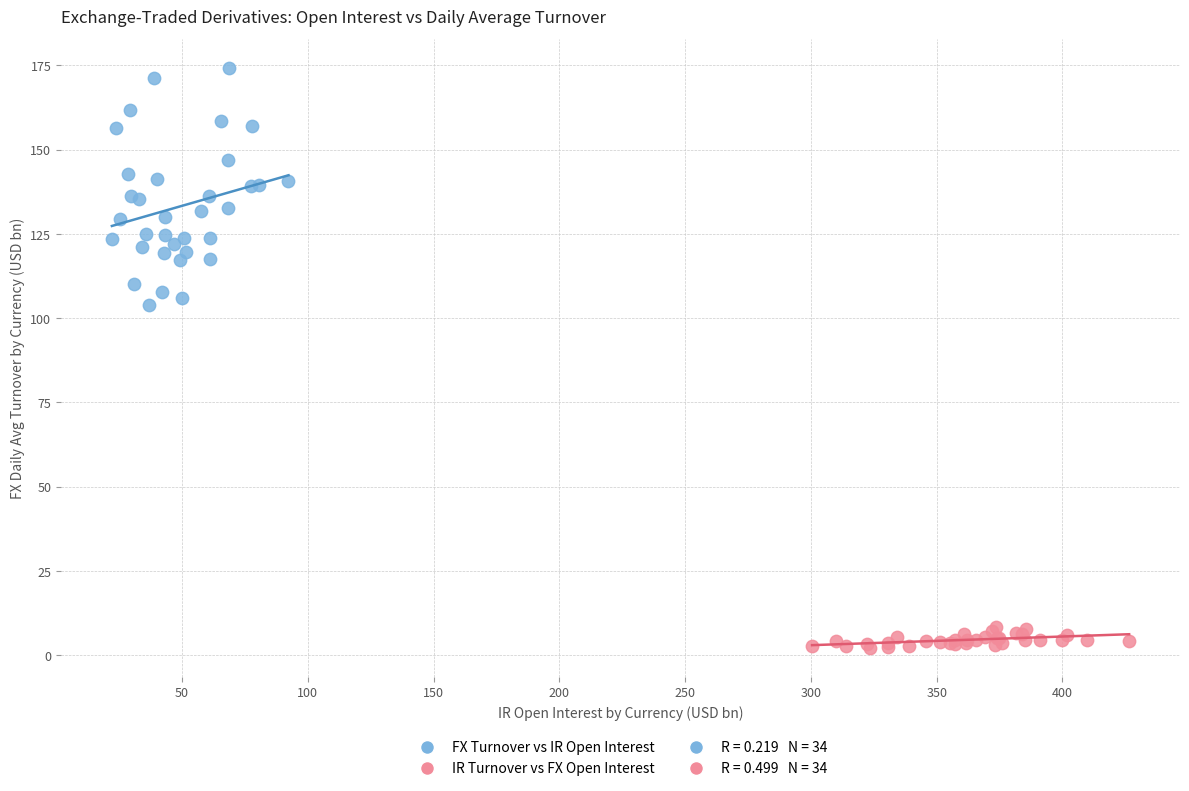

Which series contains the highest Y value?

FX Turnover vs IR Open Interest